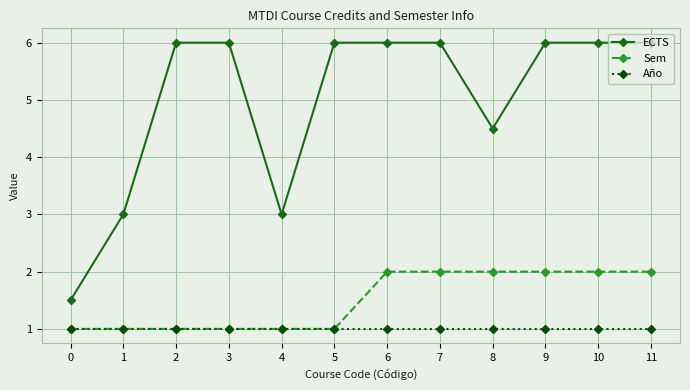

True or false: Año and ECTS cross at least once.

False